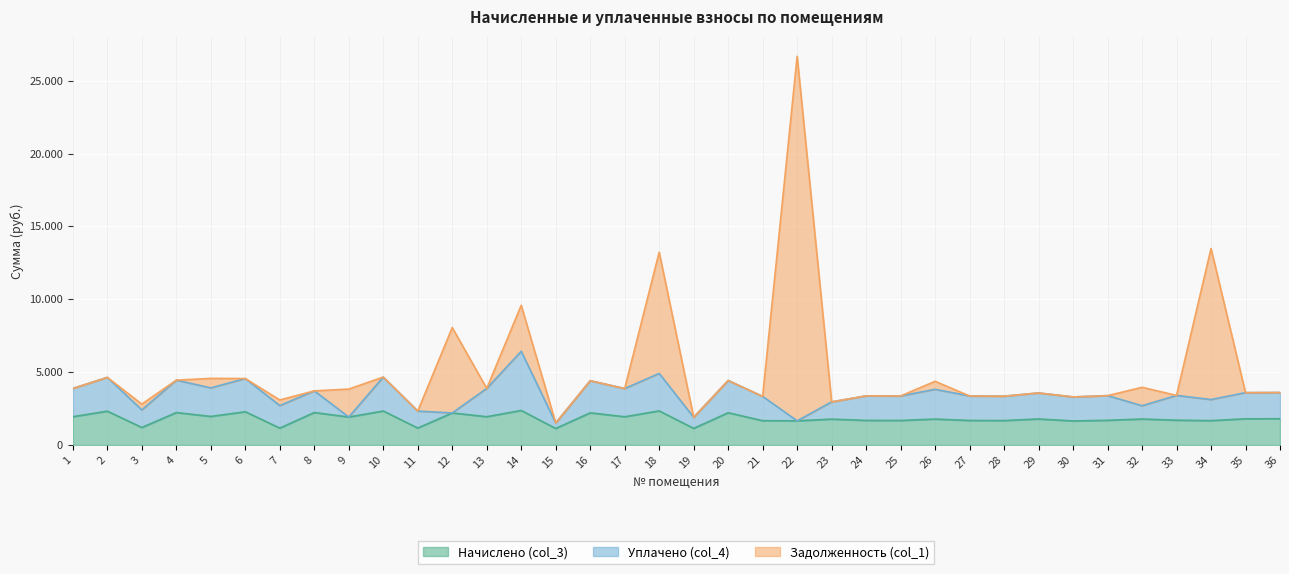

How many values in the Начислено (col_3) series exceed 1784?

18